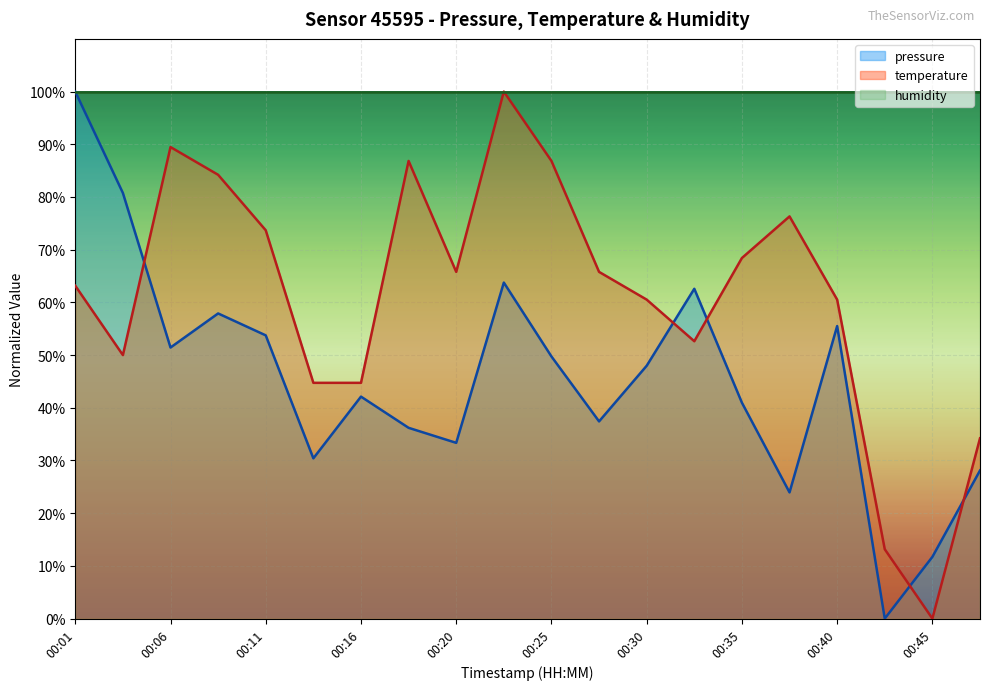

List the series in order of their peak value, lowest first.

pressure, temperature